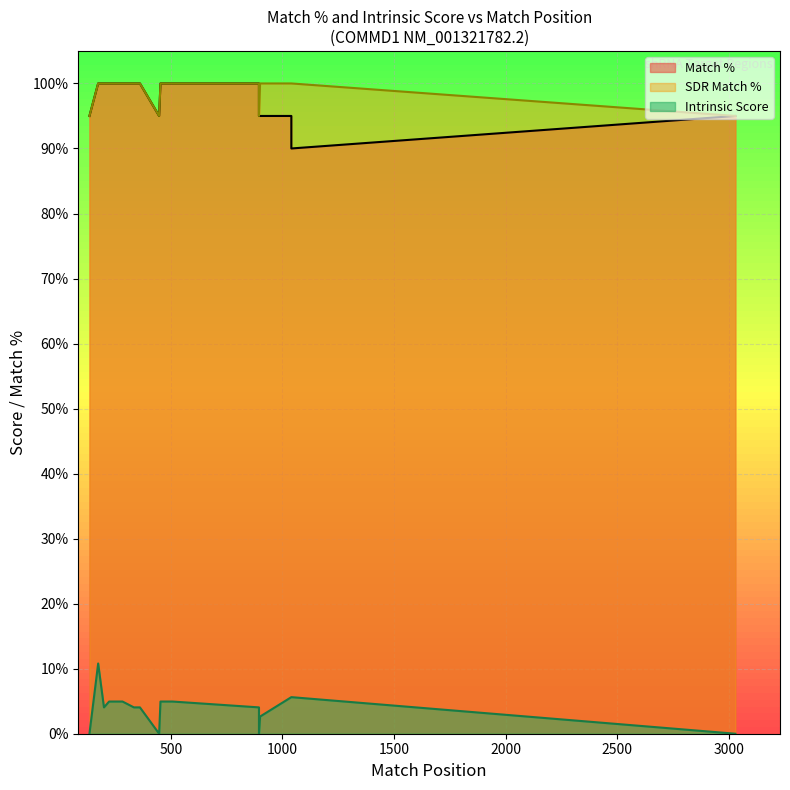

What is the difference between the Match % values at 508 and 136?

5.0